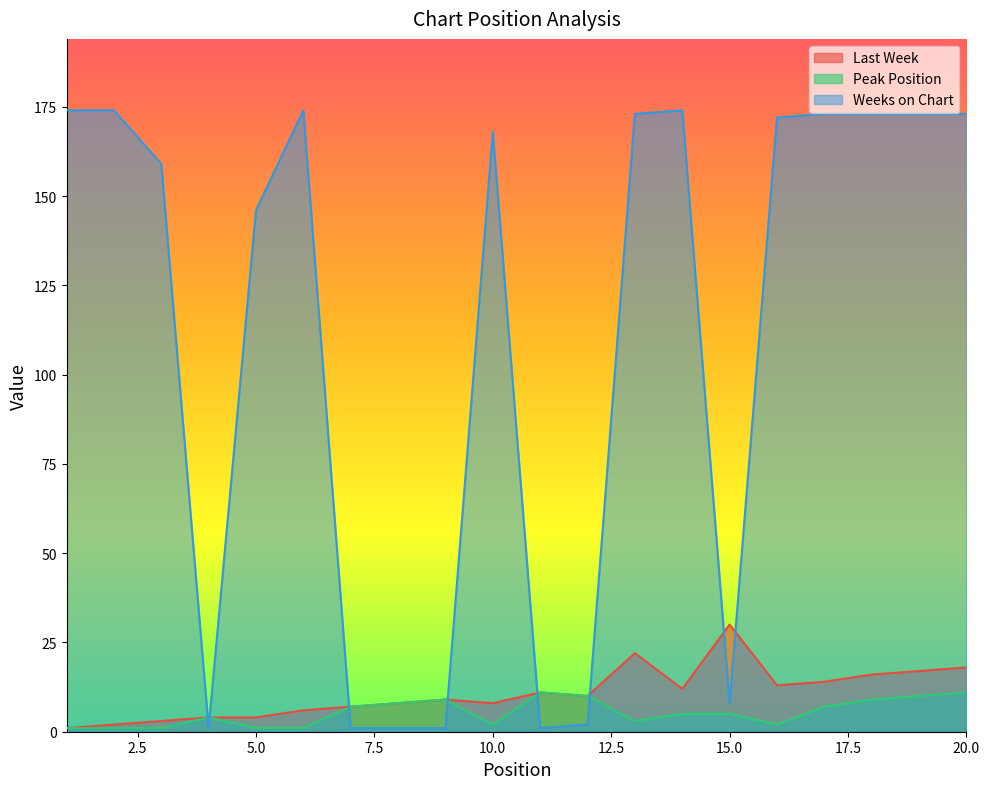

Between 6 and 18, which series saw the biggest shift?

Last Week